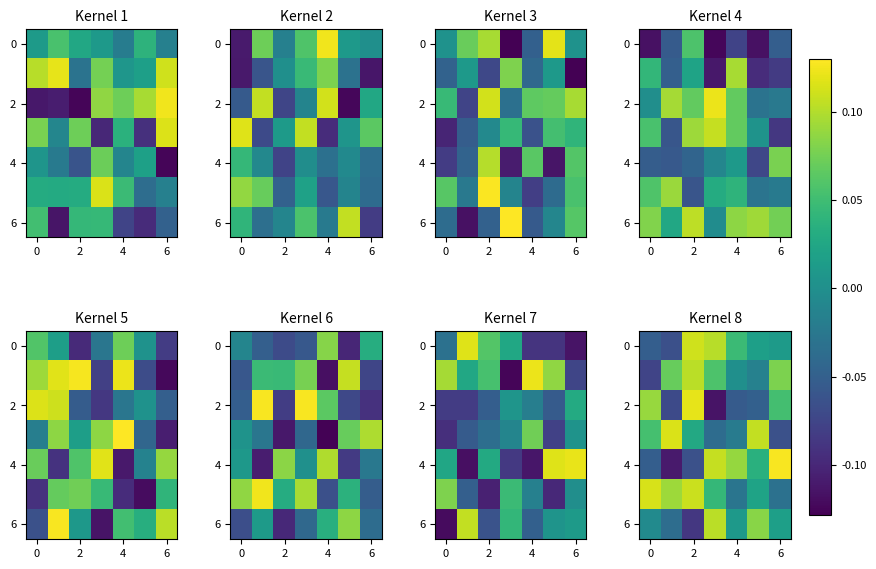

How many values in 6 are below zero?

3